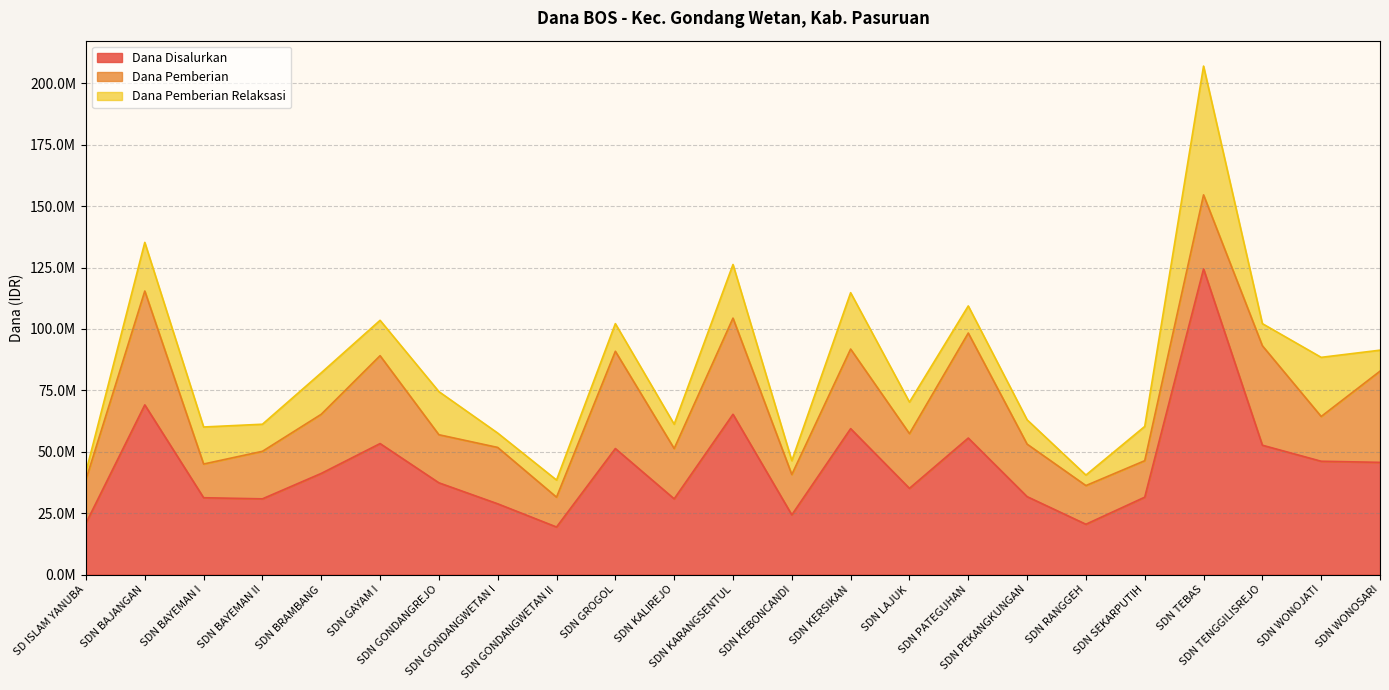

The Dana Pemberian Relaksasi series shows 15075000 at SDN BAYEMAN I. True or false?

True